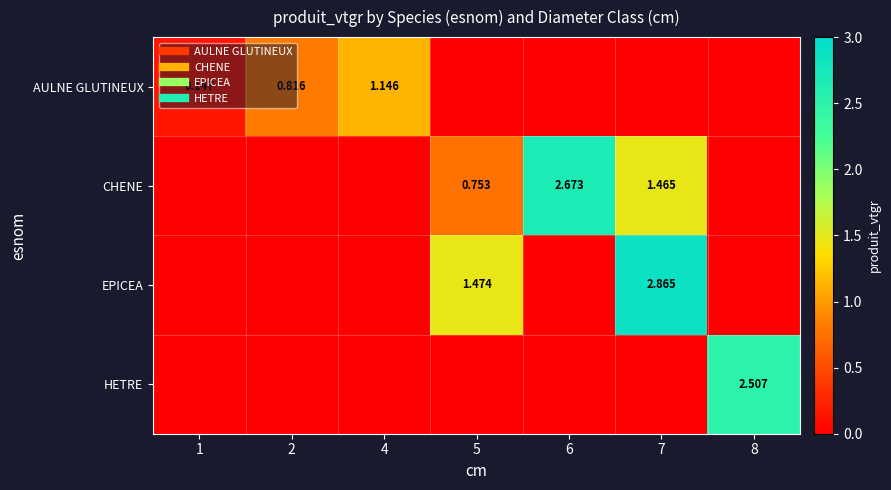

At how many categories does at least one series exceed 2?

3